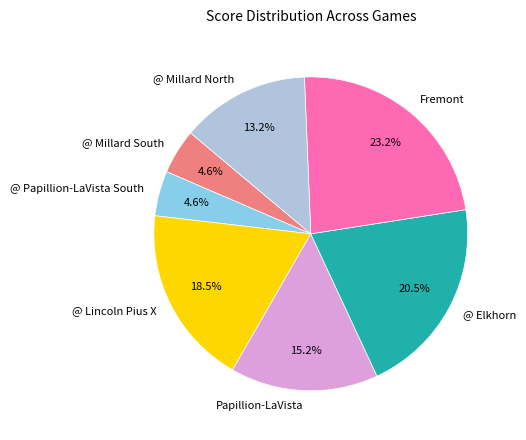

Does any single category account for the majority?

No